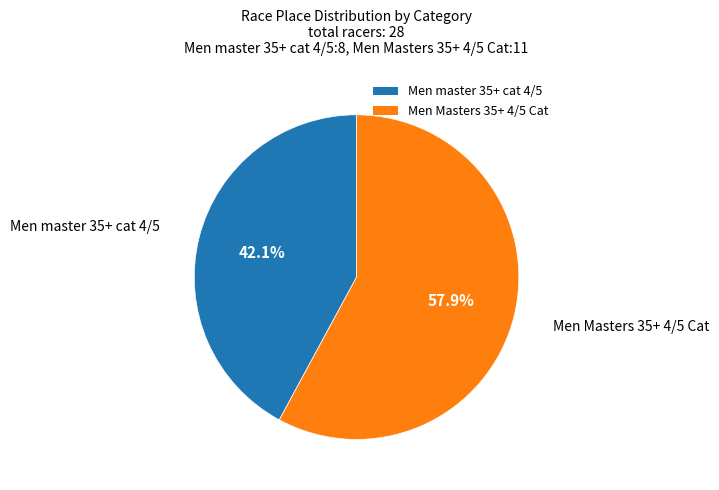

Which slice is the smallest?

Men master 35+ cat 4/5